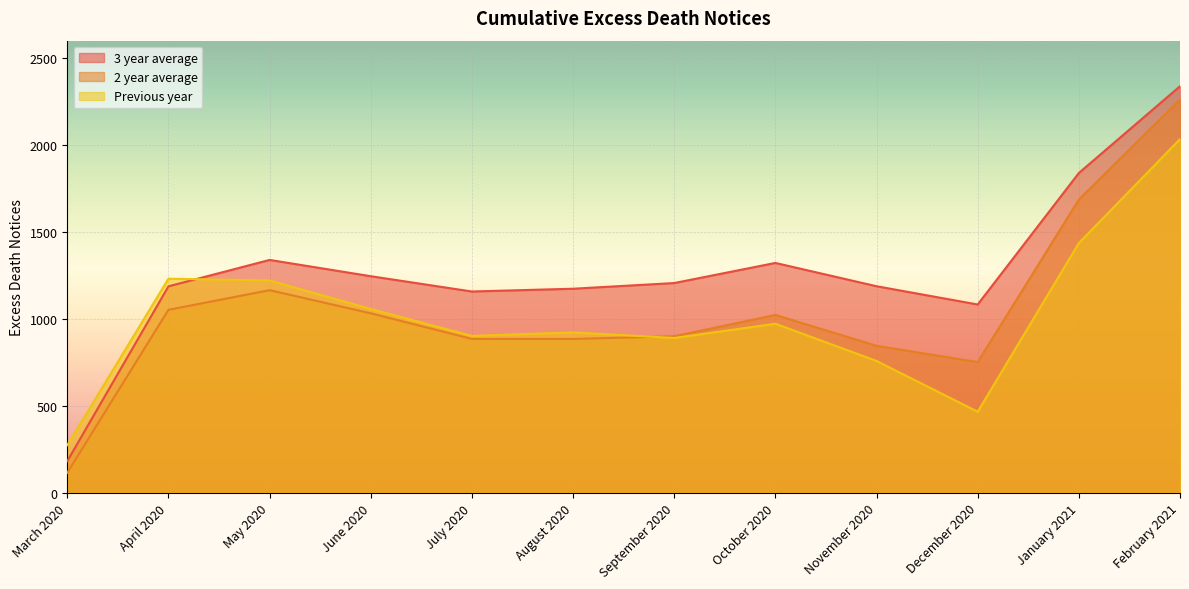

After their last crossing, which series has the higher values: 3 year average or Previous year?

3 year average